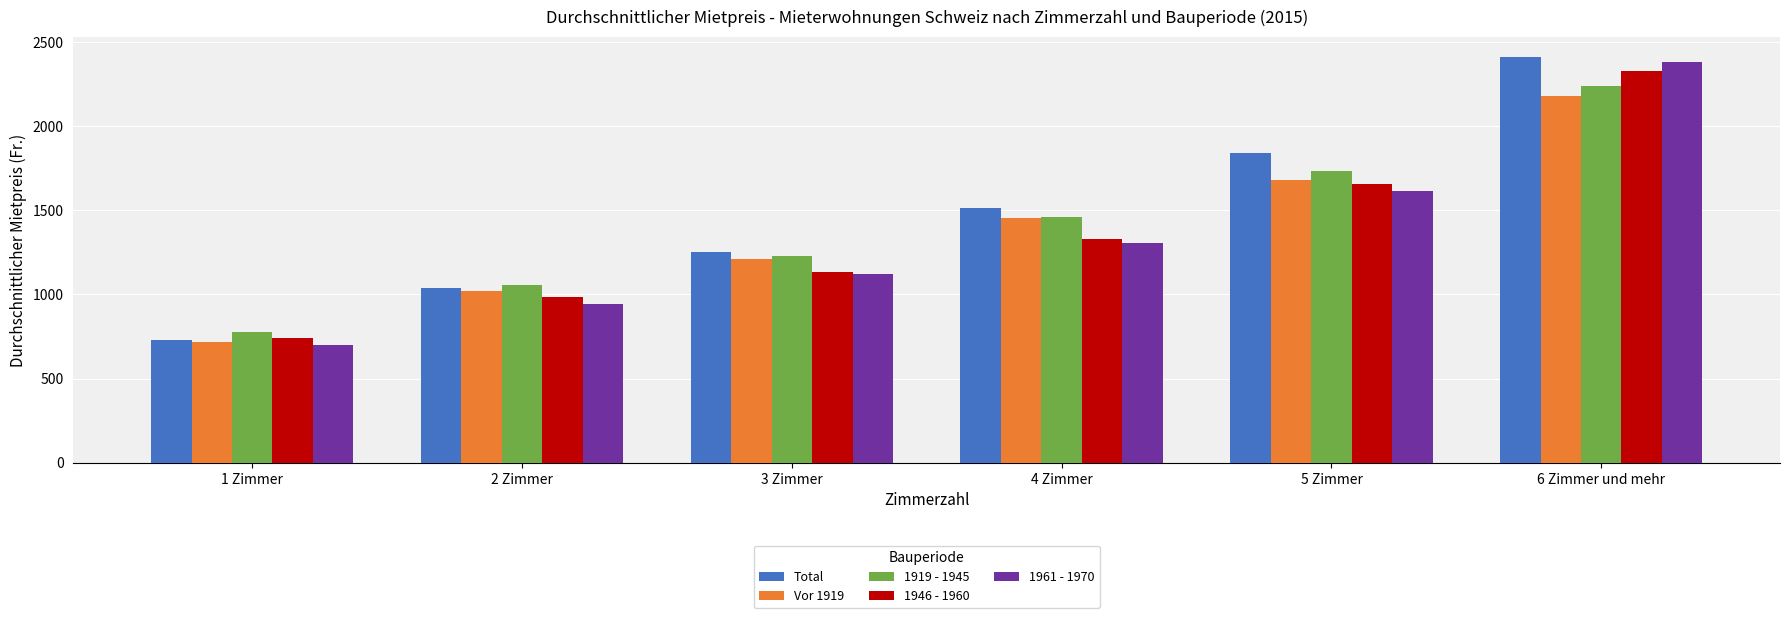

At which category does the chart reach its minimum across all series?

1 Zimmer